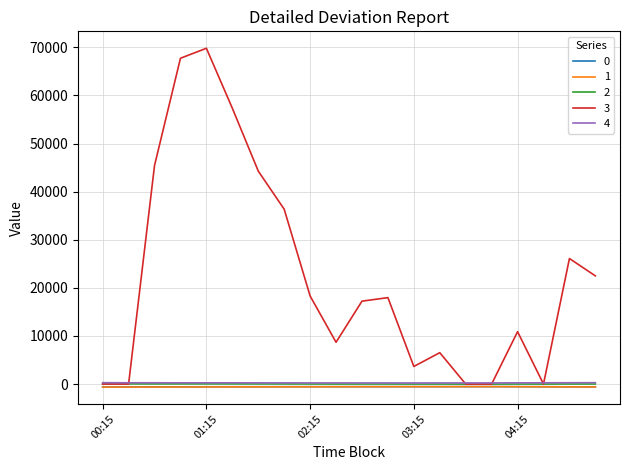

Which series has the largest range (max minus min)?

3